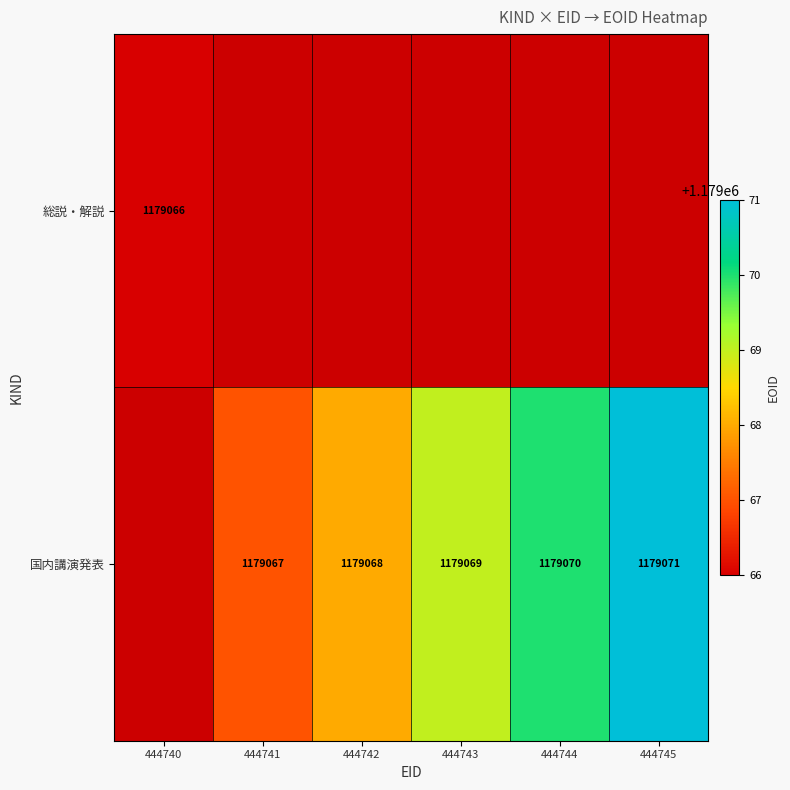

How many data points does each series have?

6